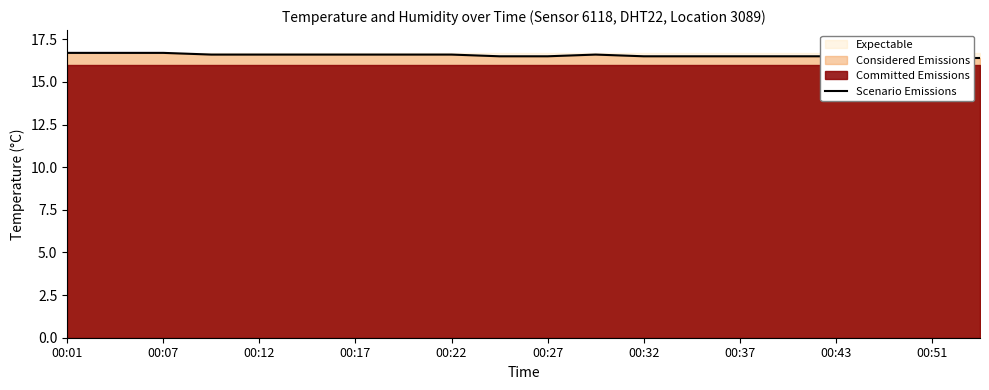

At which category does the data reach its first local peak?

11